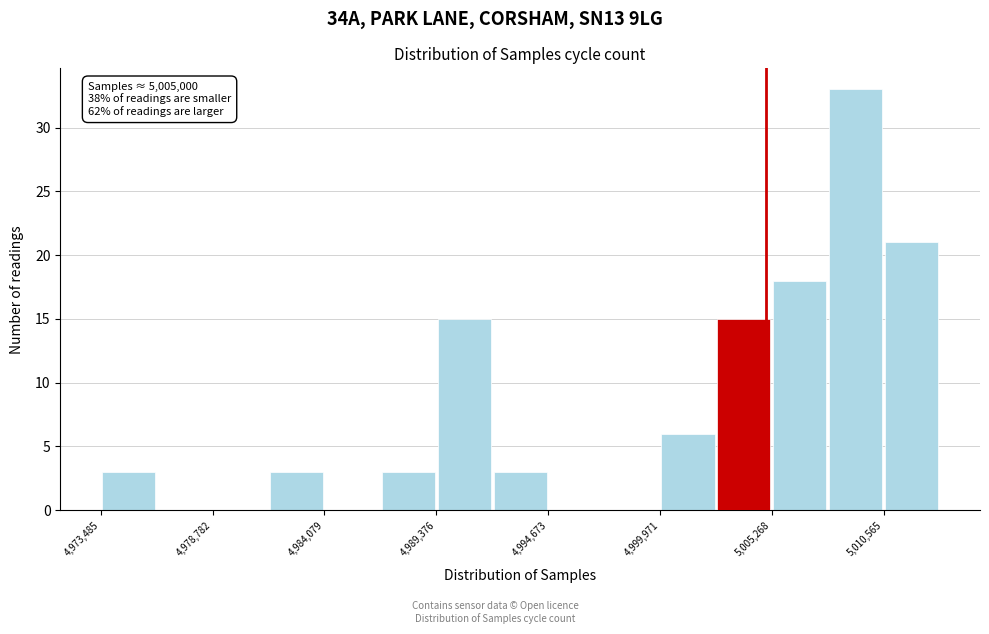

Read against the x-axis, roughly where is the centre of the tallest bar?

5009000